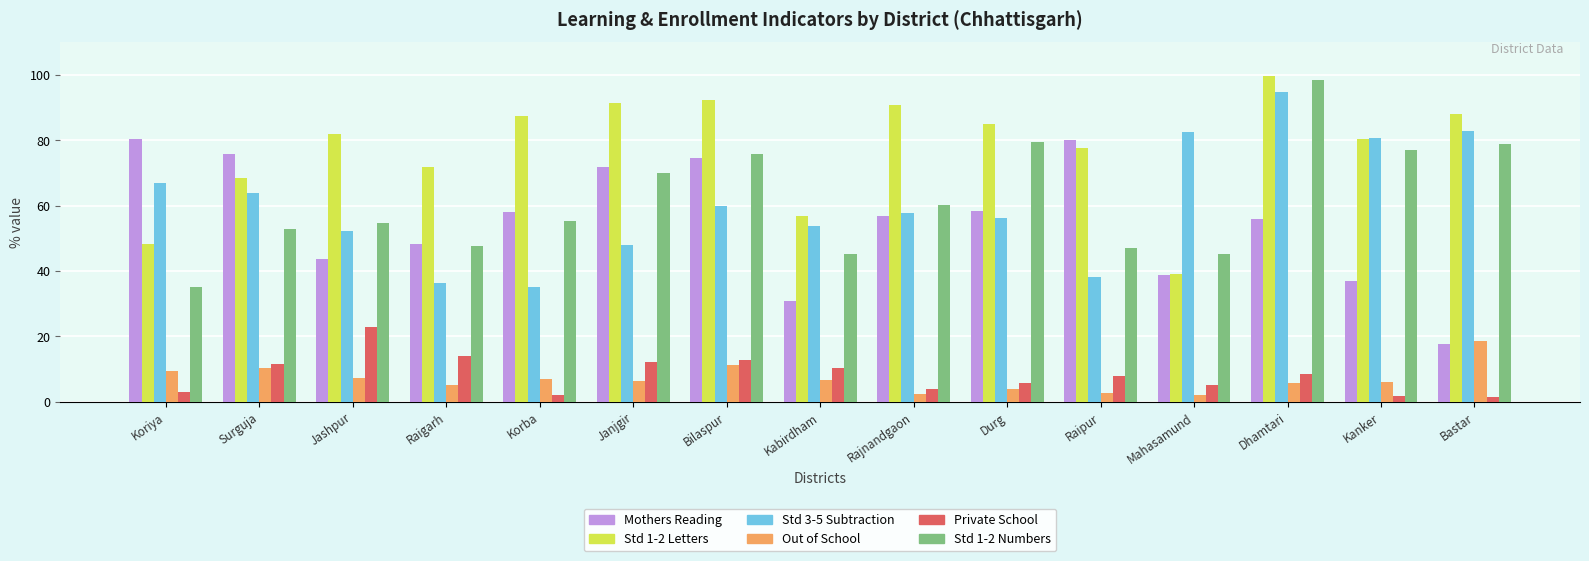

What is the sum of the Private School values at Raipur and Koriya?

10.7